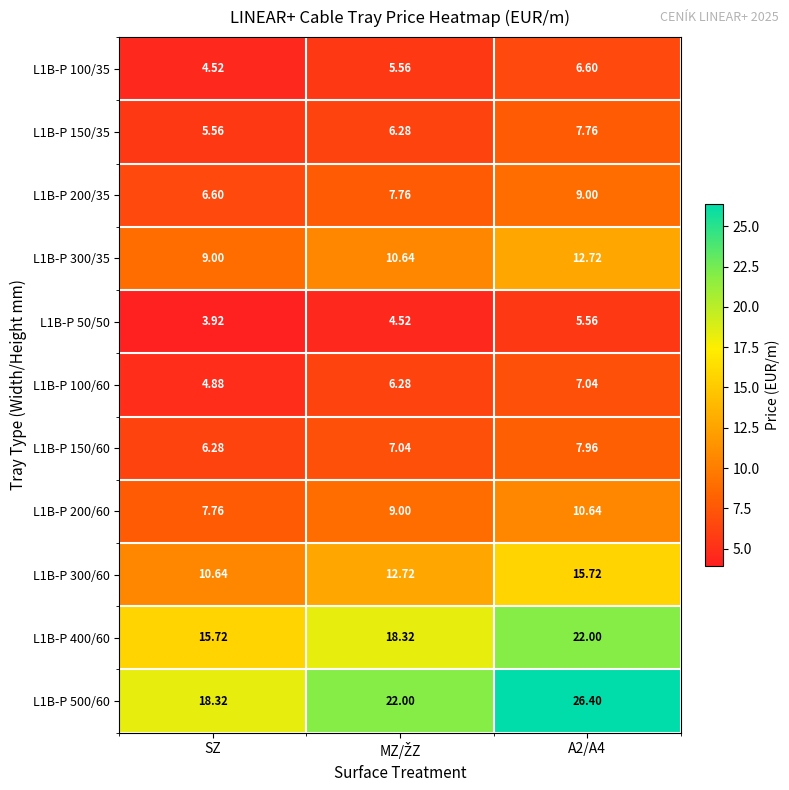

Where is L1B-P 200/35 nearest to the value 7?

SZ